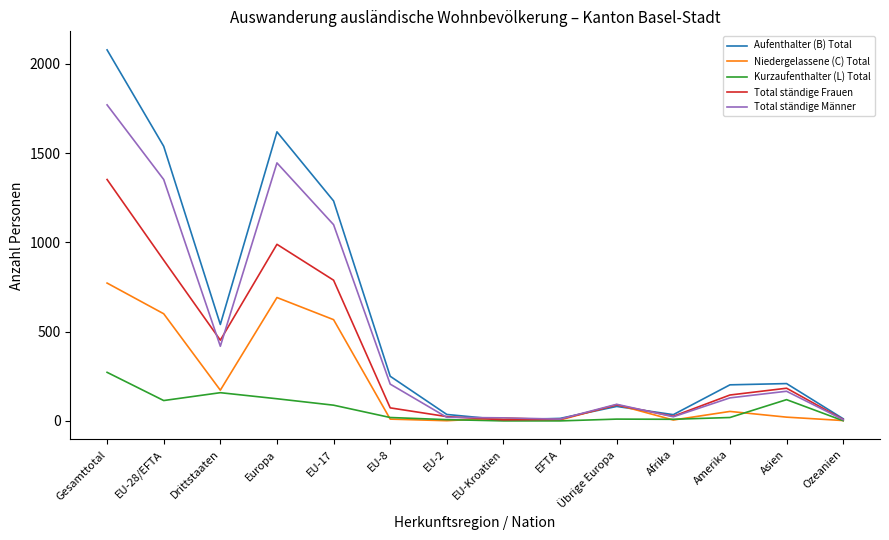

Which series has the largest range (max minus min)?

Aufenthalter (B) Total